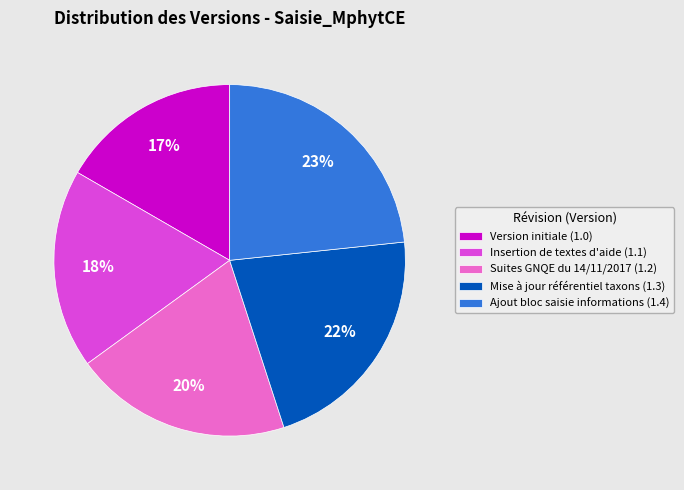

Which has a higher value, Insertion de textes d'aide (1.1) or Mise à jour référentiel taxons (1.3)?

Mise à jour référentiel taxons (1.3)